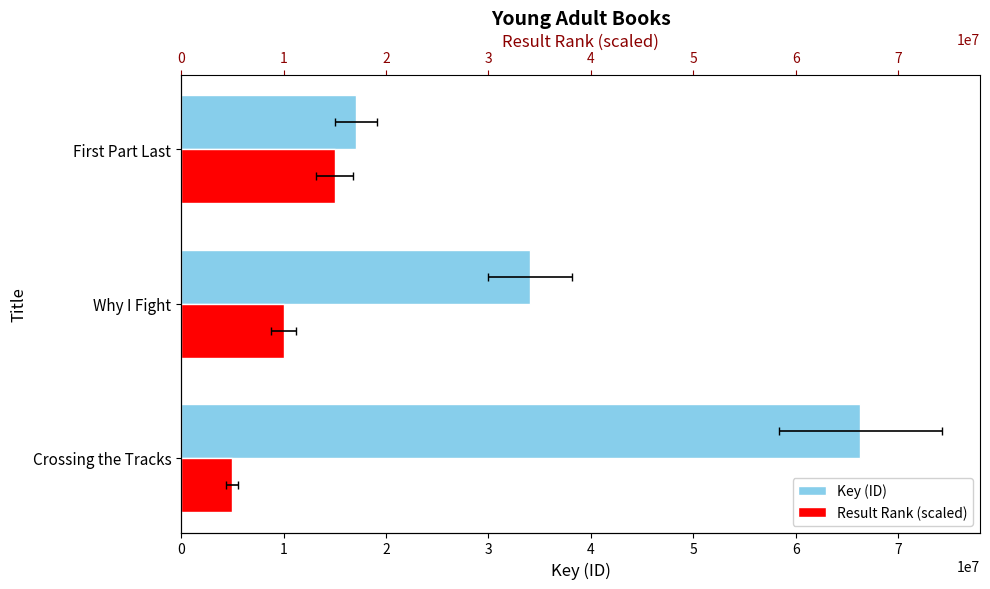

What is the difference between the highest and lowest values at Crossing the Tracks?

61289494